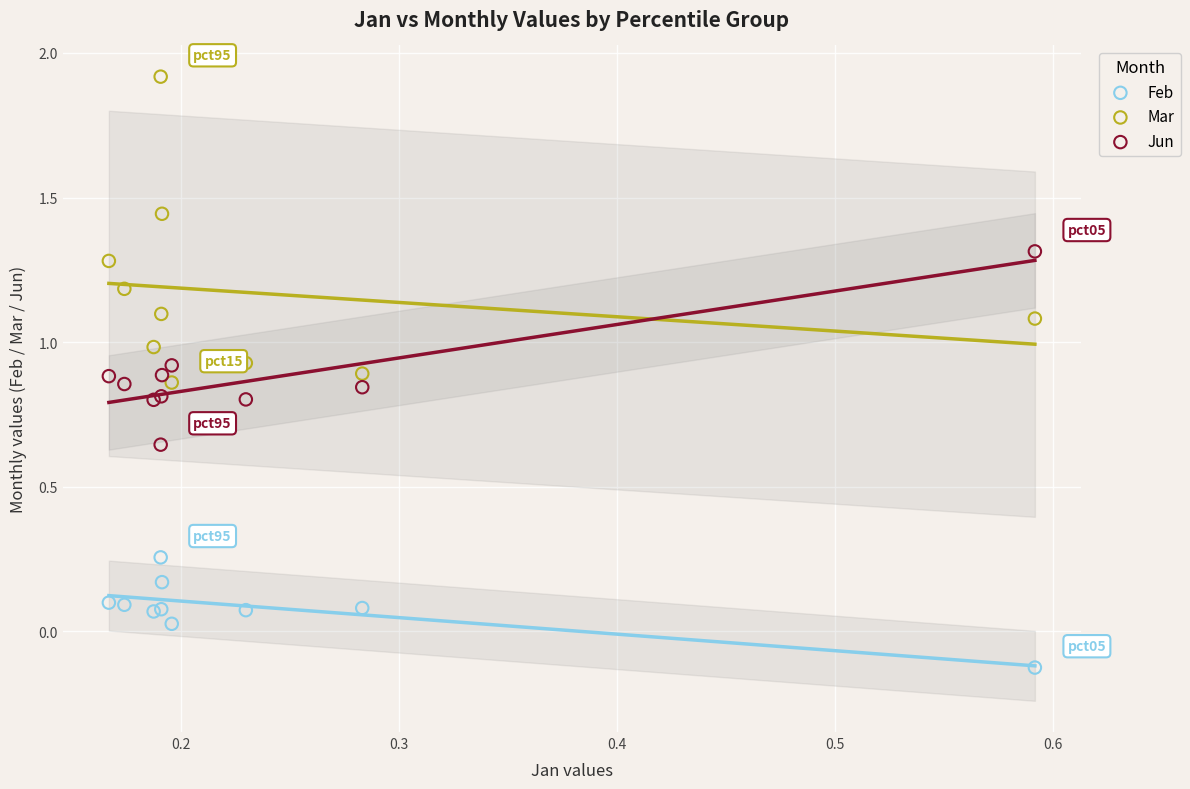

Which series contains the highest Y value?

Mar